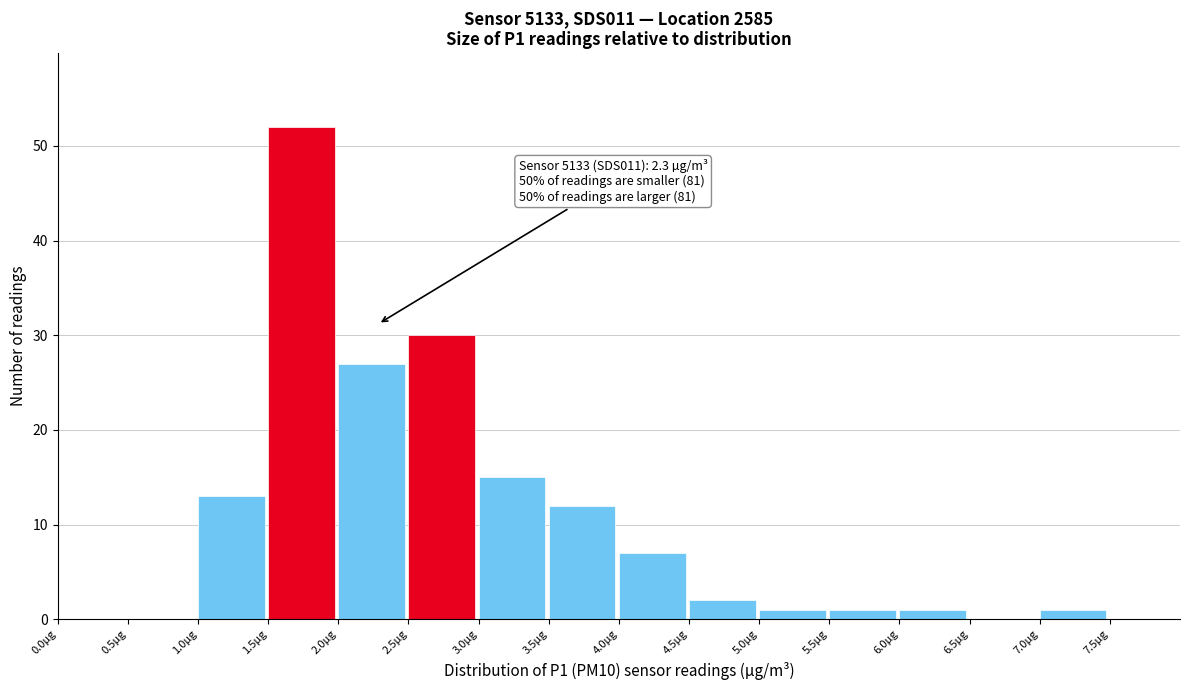

Which range on the x-axis has the tallest bar?

1.5 to 2.0